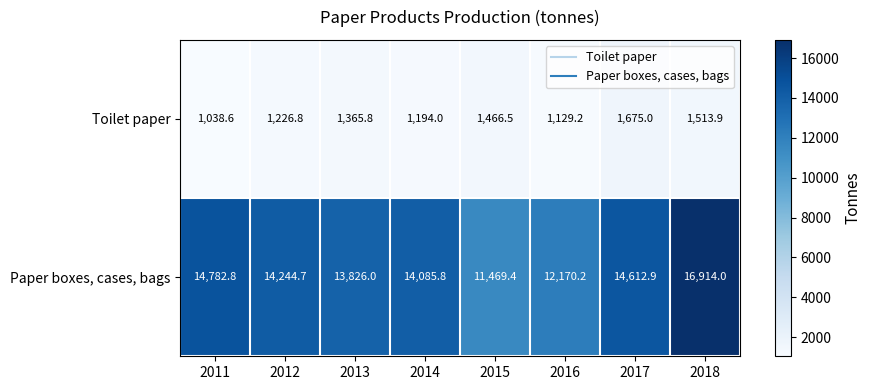

At which category is the sum across all series the highest?

2018